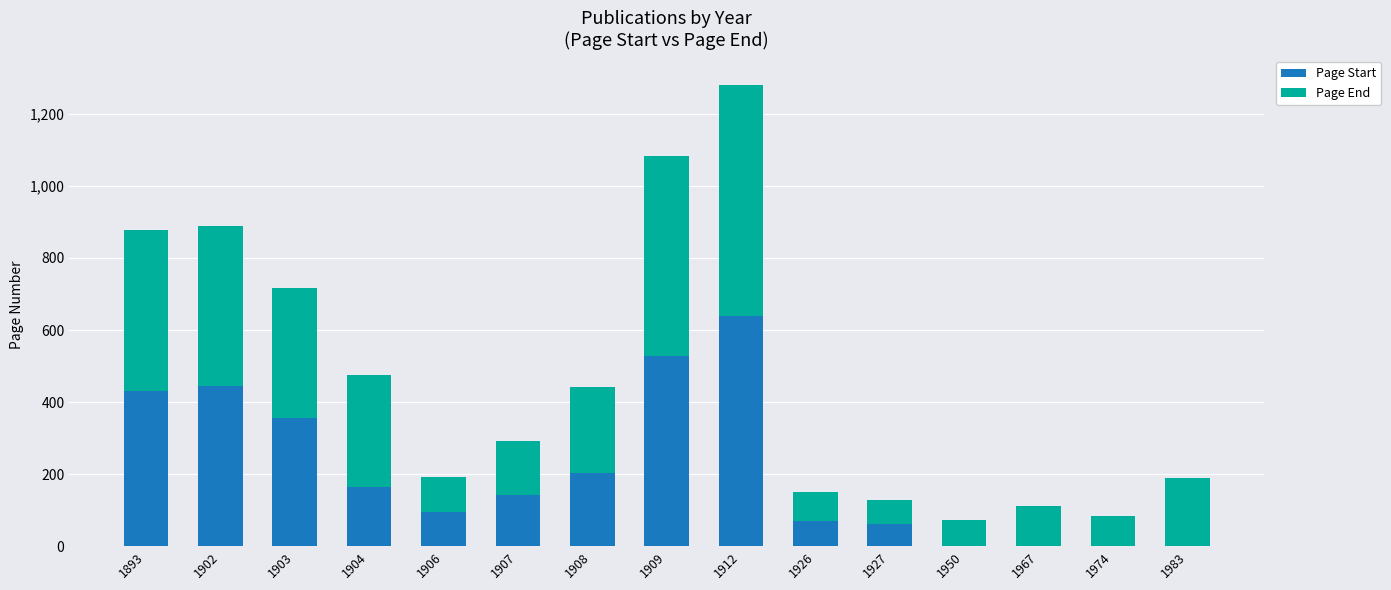

The value of Page Start at 1909 is 938. True or false?

False